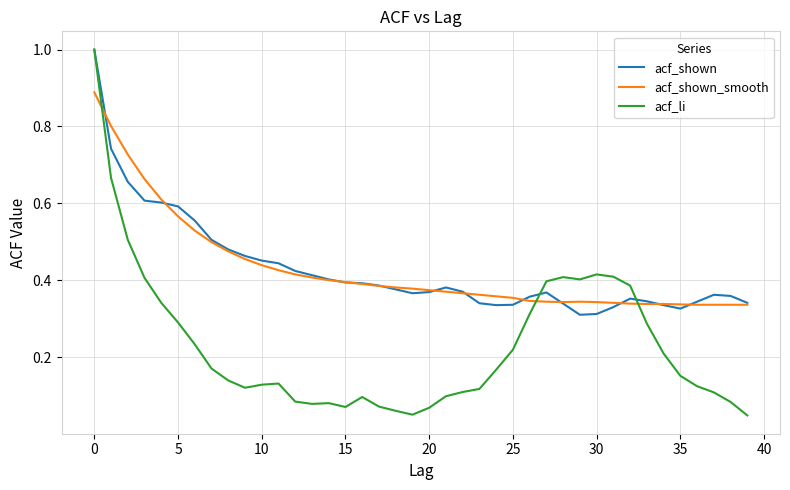

Which series has the largest range (max minus min)?

acf_li